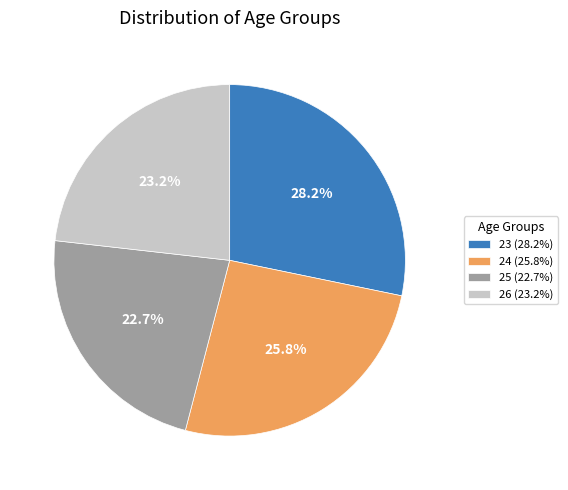

What percentage is the 25 slice, to the nearest percent?

23%